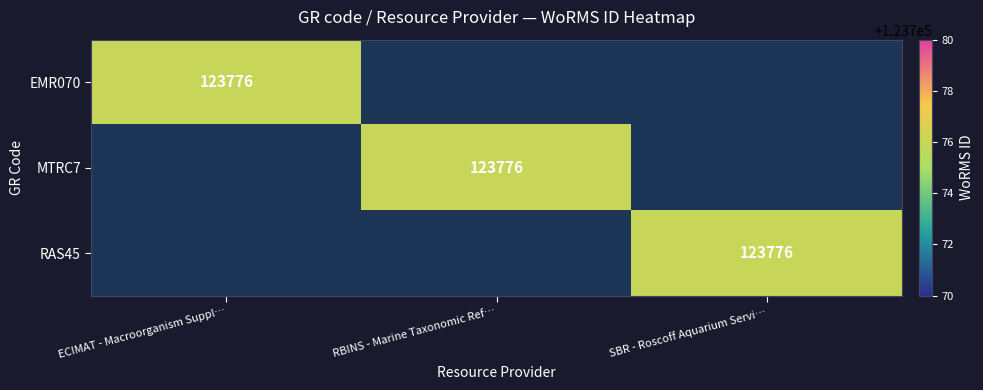

How many distinct data groups are displayed?

3